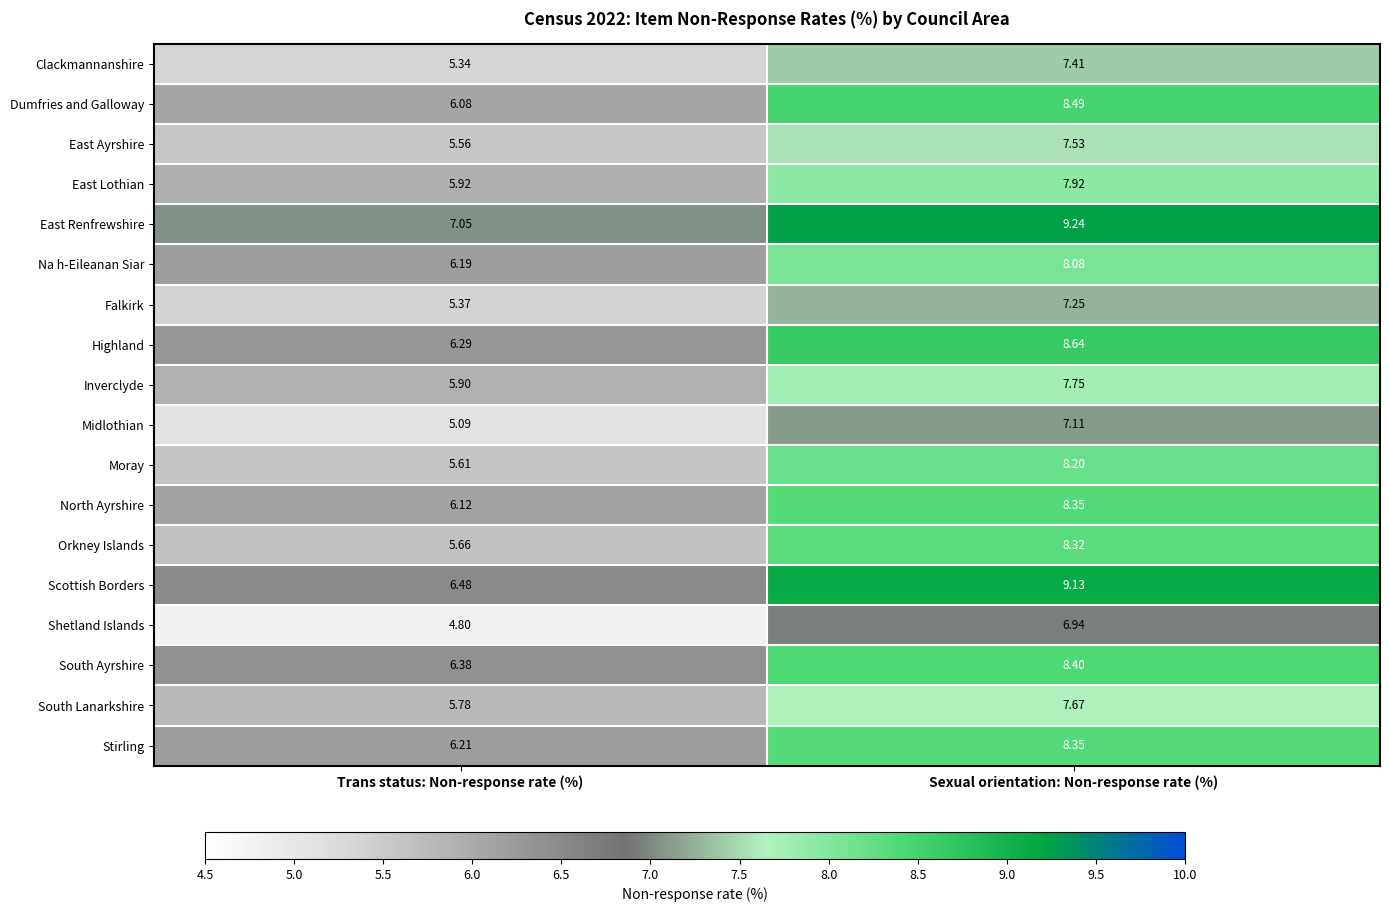

Rank the categories by Clackmannanshire value from lowest to highest.

Trans status: Non-response rate (%), Sexual orientation: Non-response rate (%)